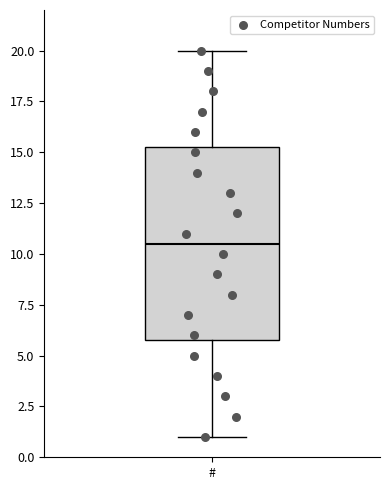

Transcribe this box plot: give where the median line is, the range the box spans, and where the two whiskers end, as read against the y-axis. The values are not printed on the chart, so give them approximately, as read against the axis.

median 10.5, box 6.0 to 15.5, whiskers 1.0 to 20.0